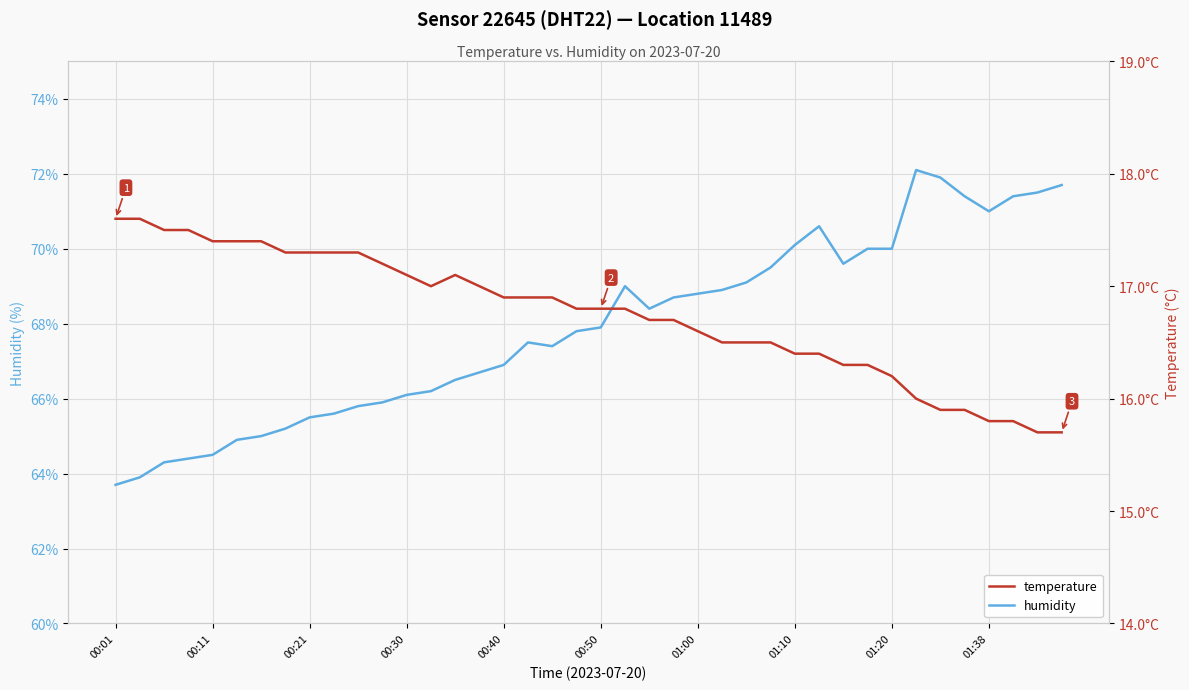

What is the difference between the temperature values at 13 and 34?

1.1